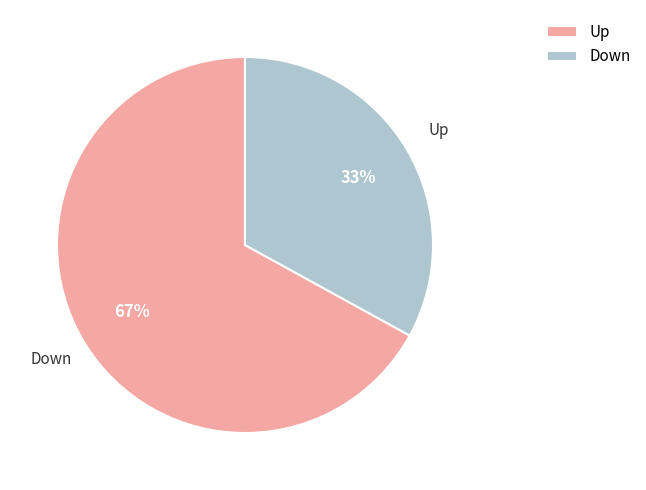

Is the sum of Down and Up greater than half?

Yes